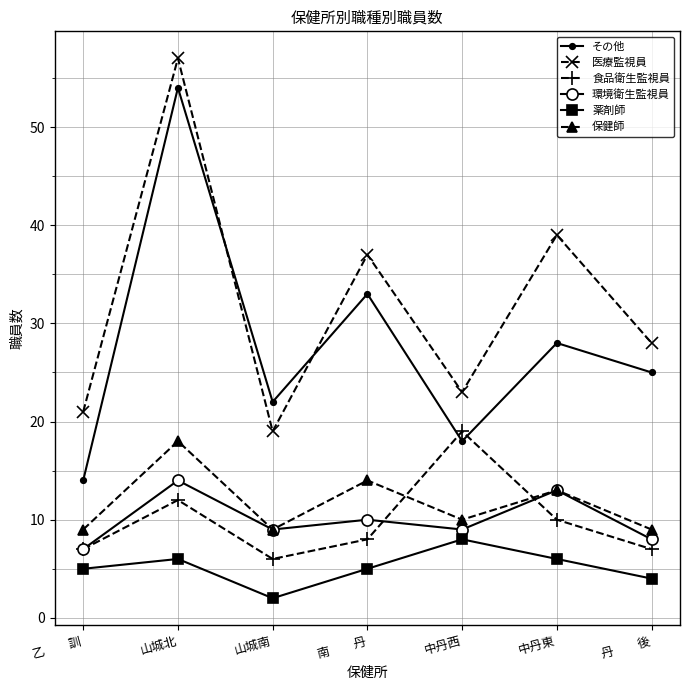

True or false: 保健師 has more than 1 points higher than both neighbors.

True